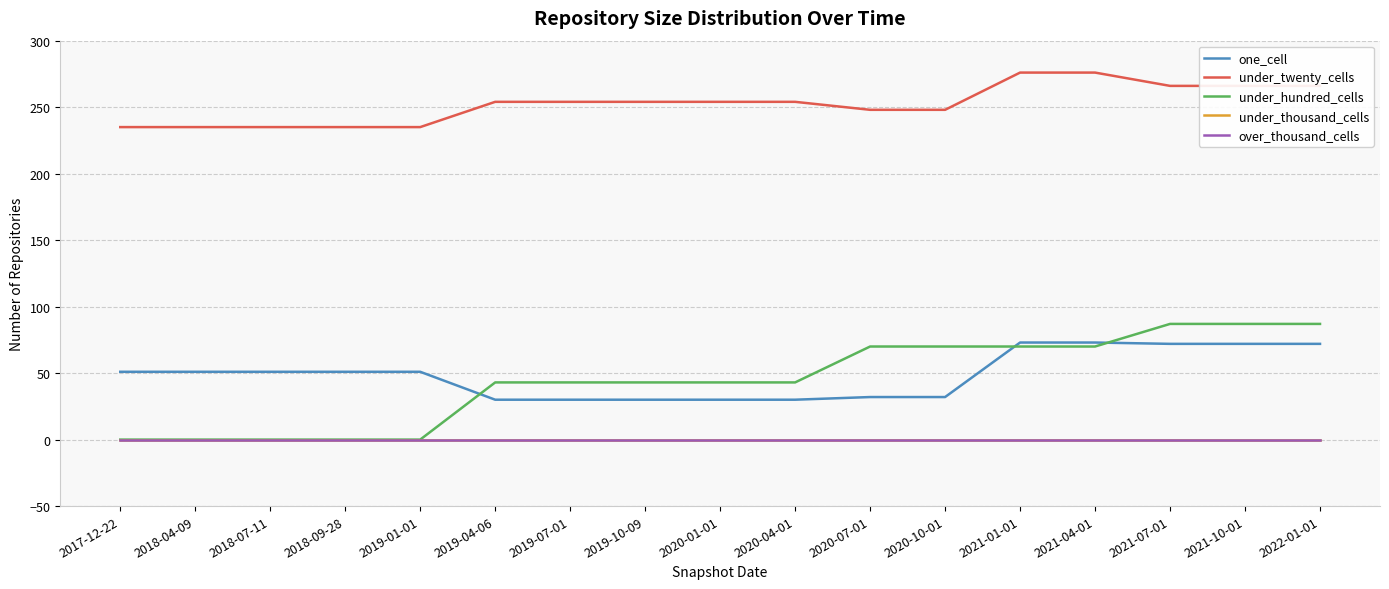

Does the chart display data point markers on the line(s)?

No